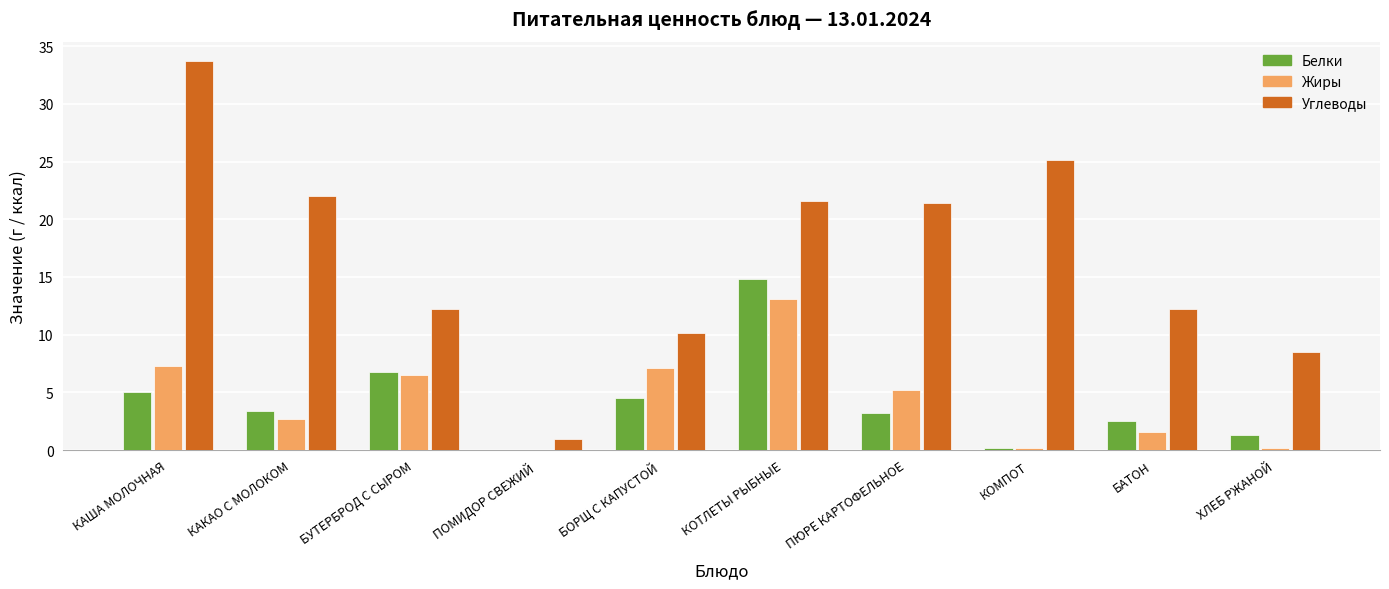

What is the maximum value for Углеводы?

33.7